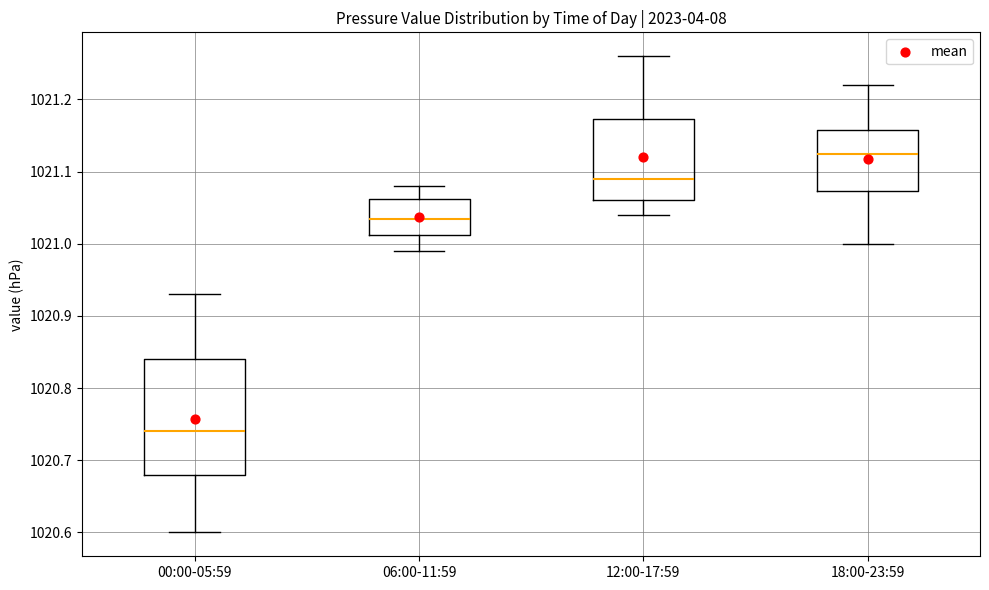

Comparing the boxes themselves (not the whiskers), which one is the tallest?

00:00-05:59